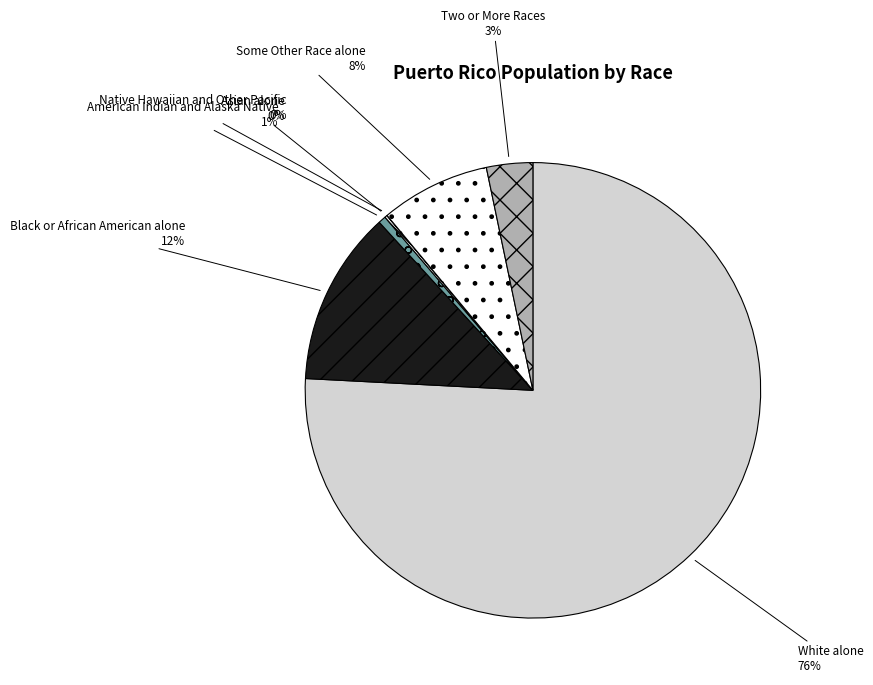

What percentage is the White alone slice, to the nearest percent?

76%